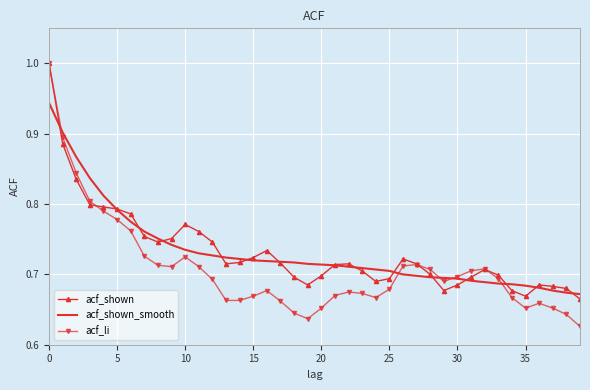

Count the acf_li values in the range 0 to 1.

40